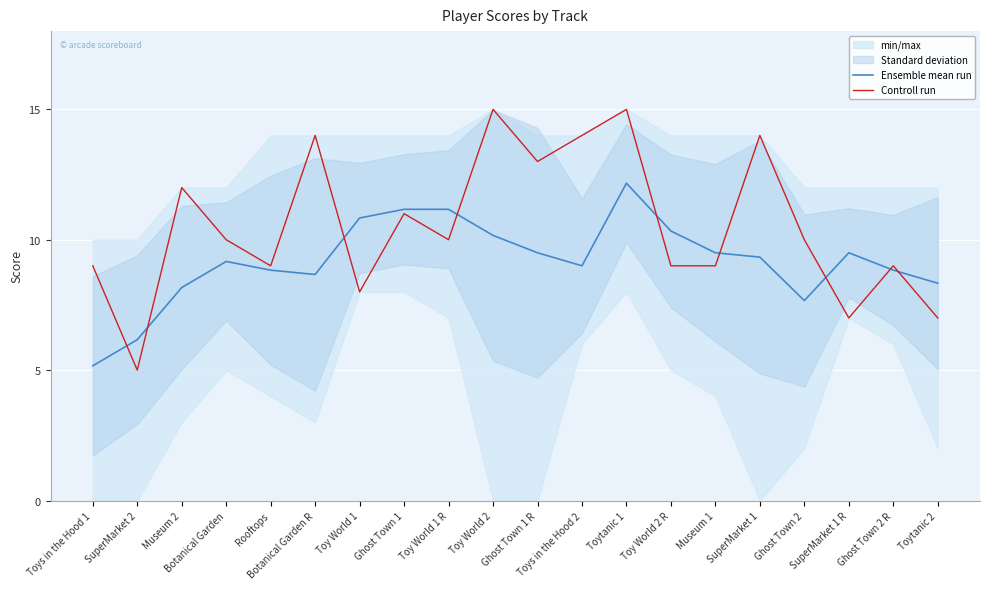

How many intersections are there between Ensemble mean run and Controll run?

9